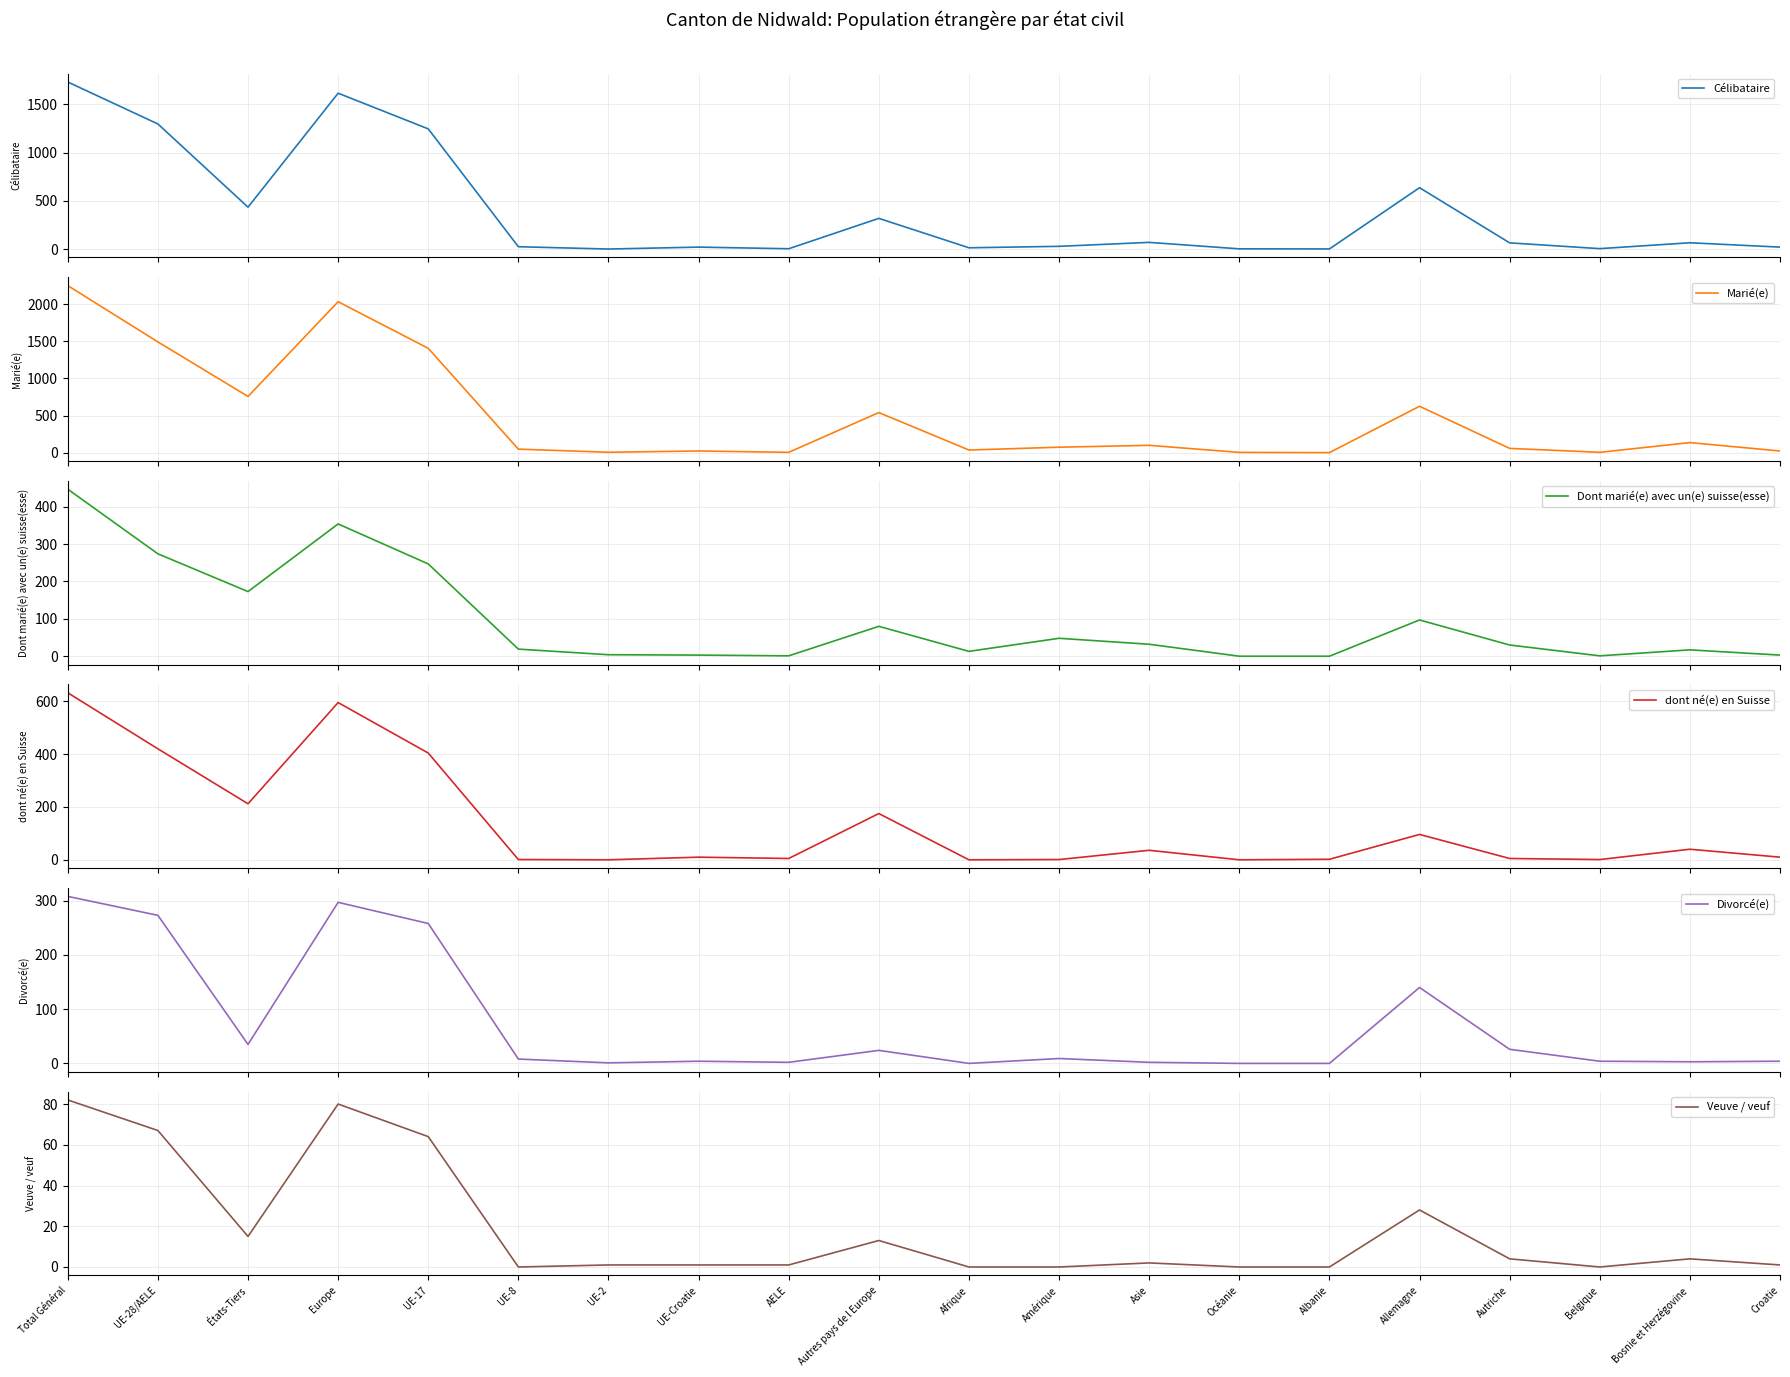

What is the average value of the Dont marié(e) avec un(e) suisse(esse) series?

92